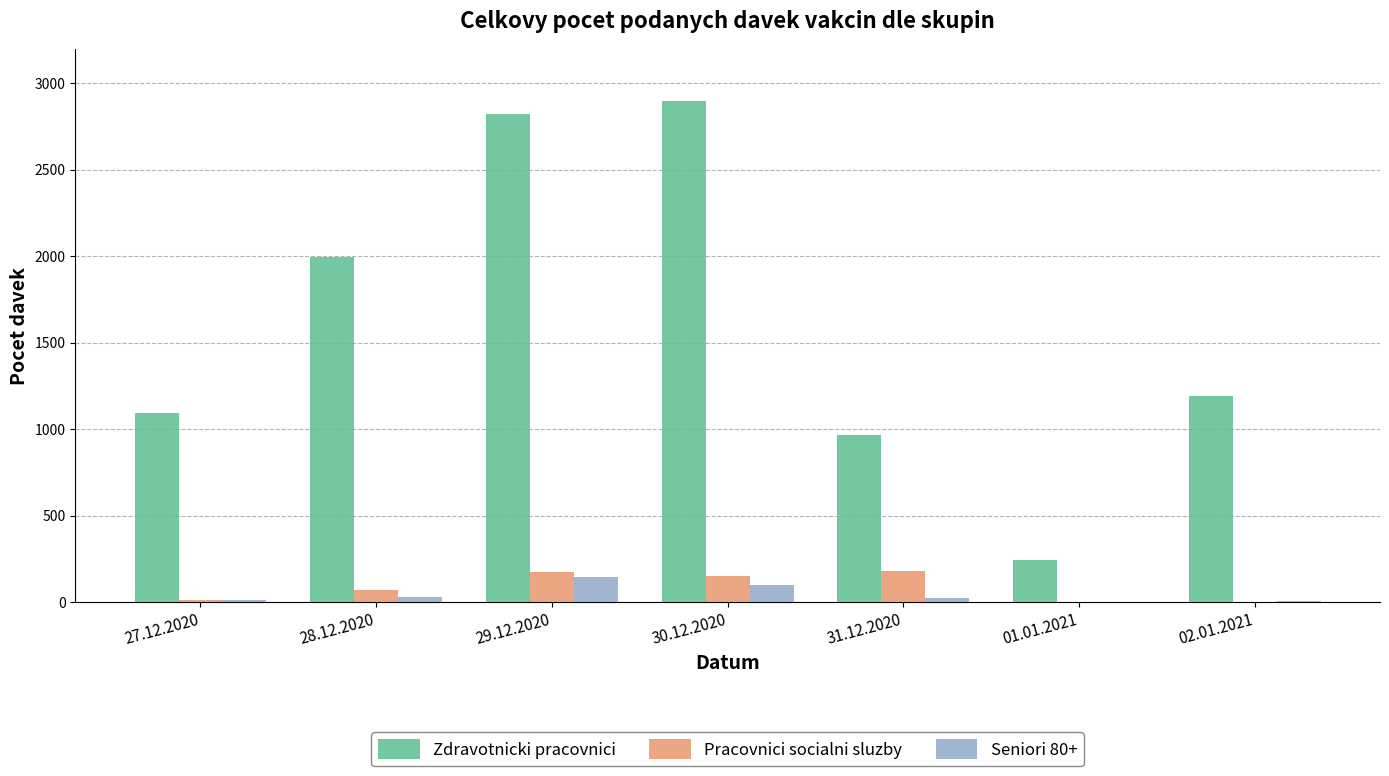

Count the number of data series in this chart.

3